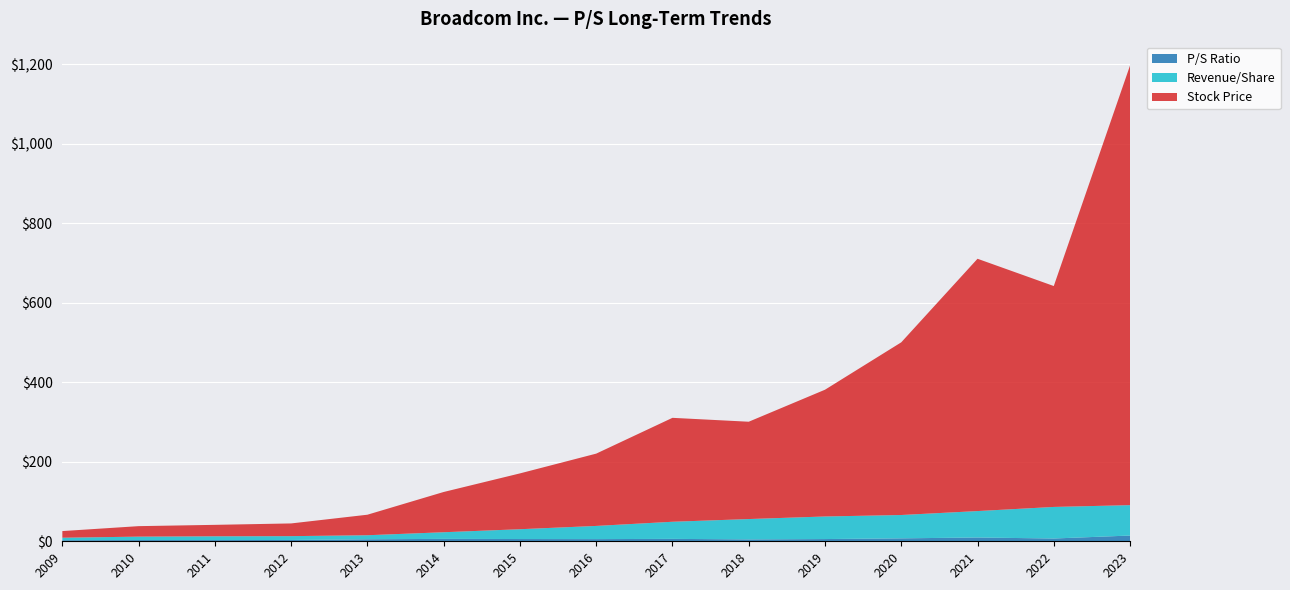

Reading left to right, what are all the values shown in this chart?

Stock Price: 16.7	26.4	28.8	32.0	51.6	101.3	140.5	181.9	261.5	244.9	319.0	434.6	635.0	555.9	1106.5
Revenue/Share: 6.3	8.7	9.6	9.6	10.1	16.7	24.7	33.2	43.1	51.2	56.8	58.7	66.5	79.5	76.5
P/S Ratio: 2.7	3.0	3.0	3.3	5.1	6.1	5.7	5.5	6.1	4.8	5.6	7.4	9.6	7.0	14.5